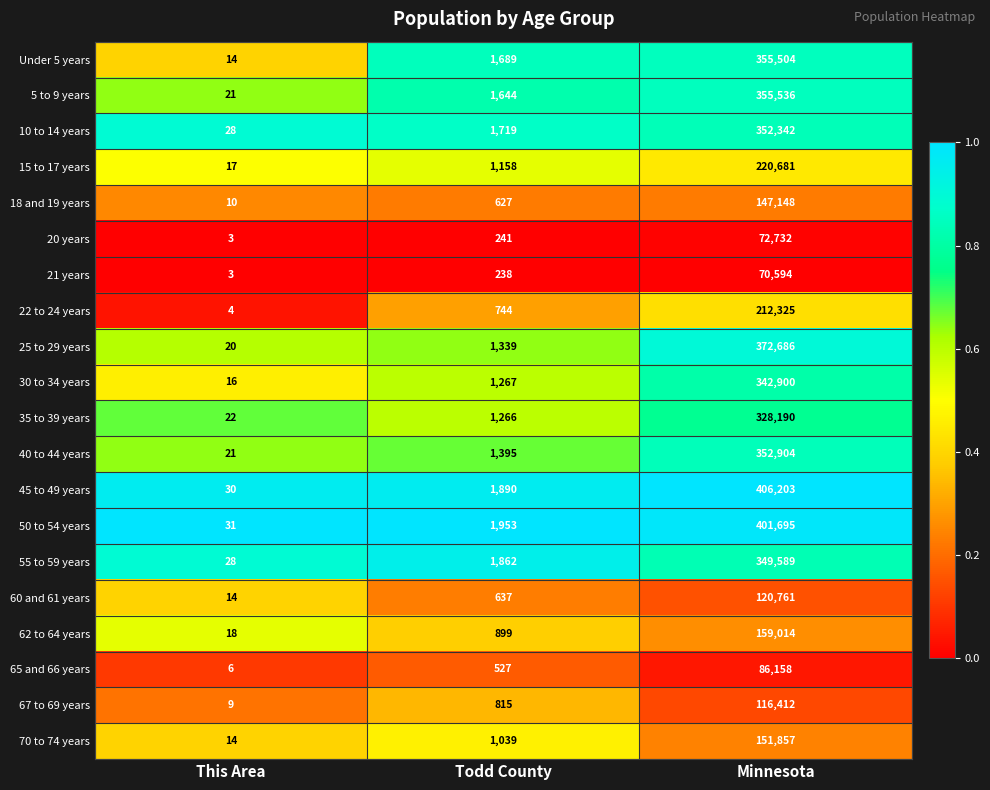

Rank the series by their maximum value, from highest to lowest.

45 to 49 years, 50 to 54 years, 25 to 29 years, 5 to 9 years, Under 5 years, 40 to 44 years, 10 to 14 years, 55 to 59 years, 30 to 34 years, 35 to 39 years, 15 to 17 years, 22 to 24 years, 62 to 64 years, 70 to 74 years, 18 and 19 years, 60 and 61 years, 67 to 69 years, 65 and 66 years, 20 years, 21 years